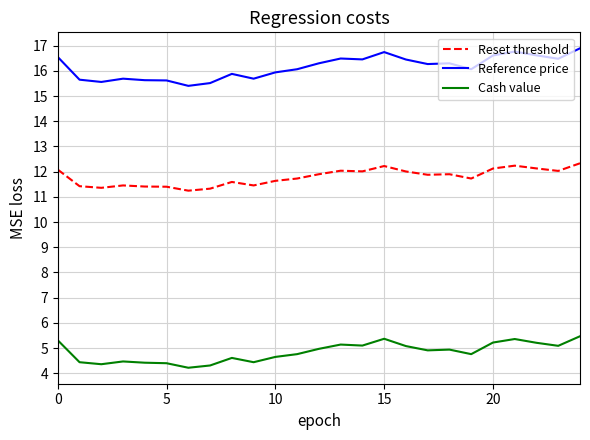

Rank the series by their average value, from lowest to highest.

Cash value, Reset threshold, Reference price